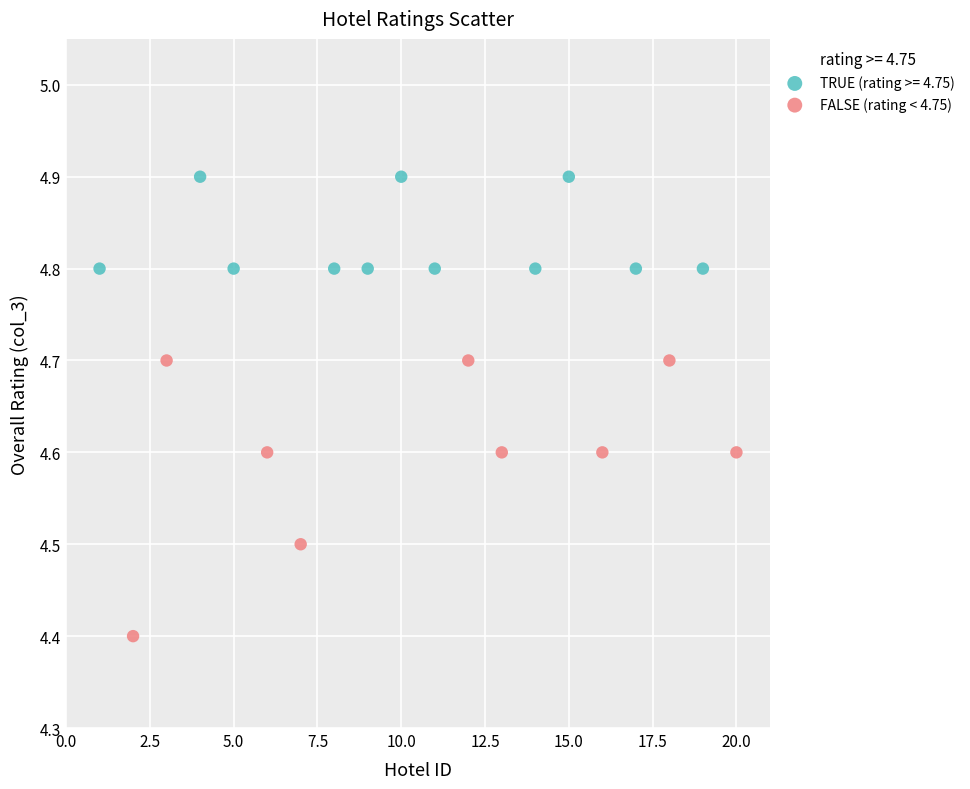

Which series has the widest spread of Y values?

FALSE (rating < 4.75)